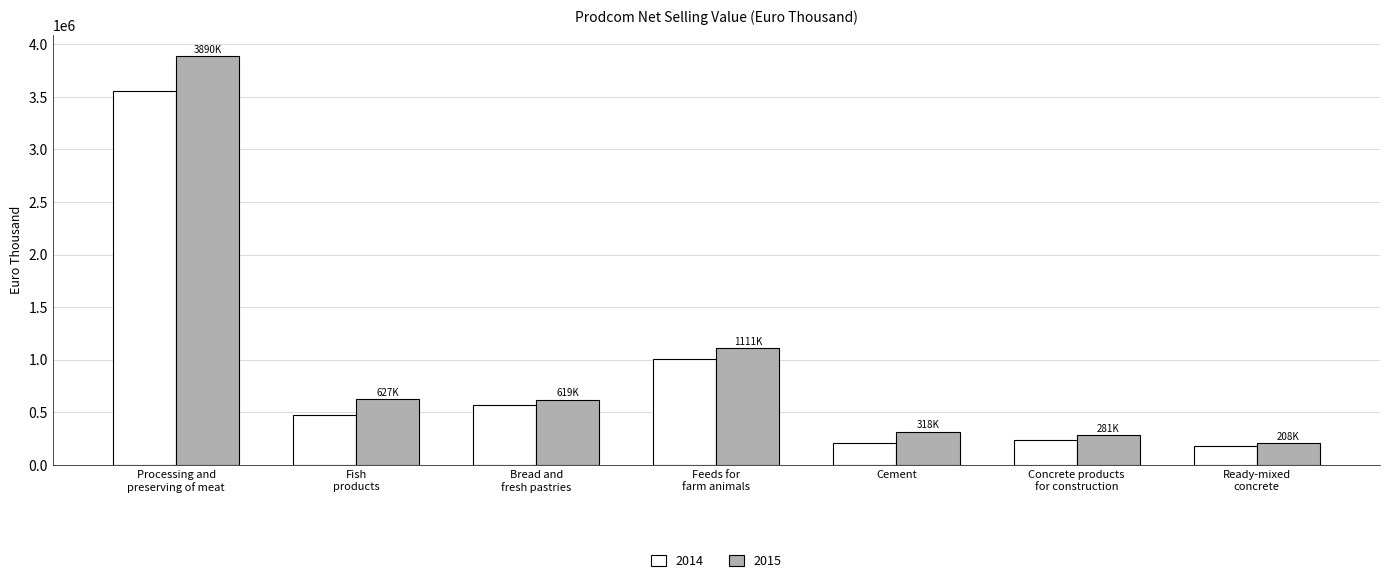

What is the spread (max minus min) of values at Cement?

112860